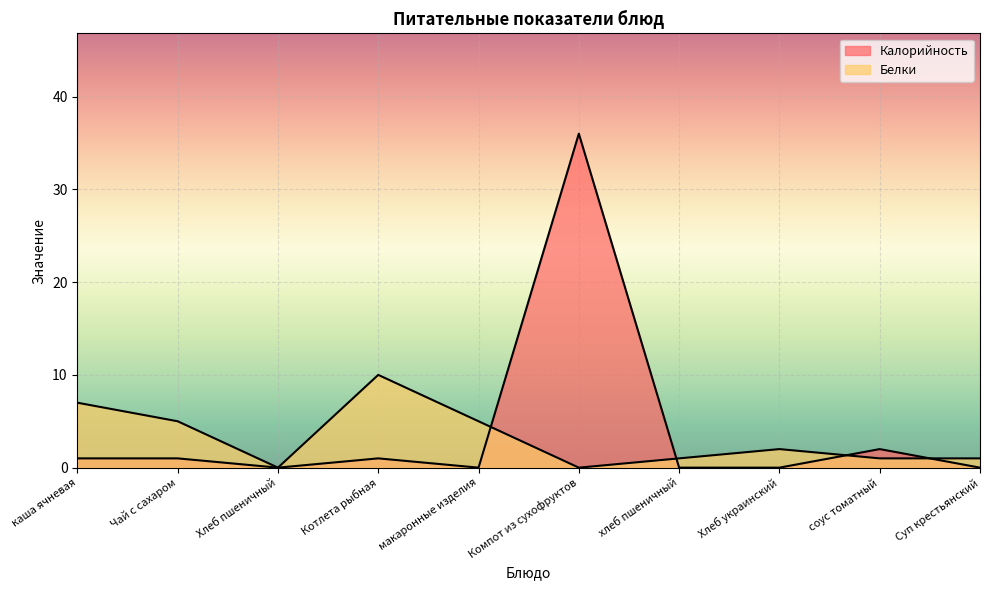

Reading left to right, extract all data points from this chart.

Калорийность: 1	1	0	1	0	36	0	0	2	0
Белки: 7	5	0	10	5	0	1	2	1	1